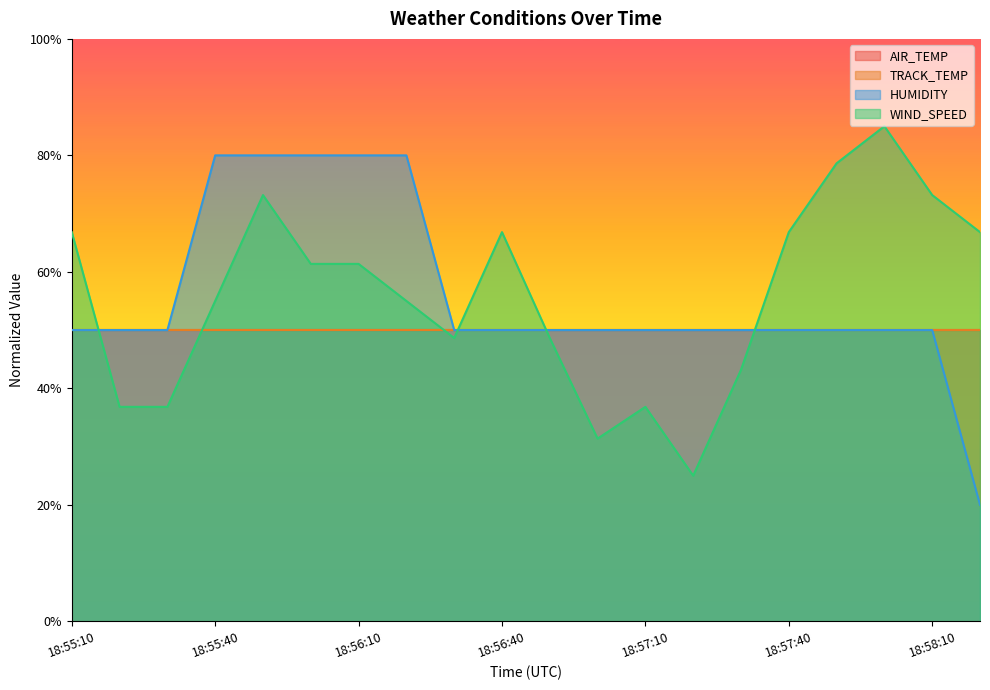

Where is the first local minimum for WIND_SPEED?

18:56:30